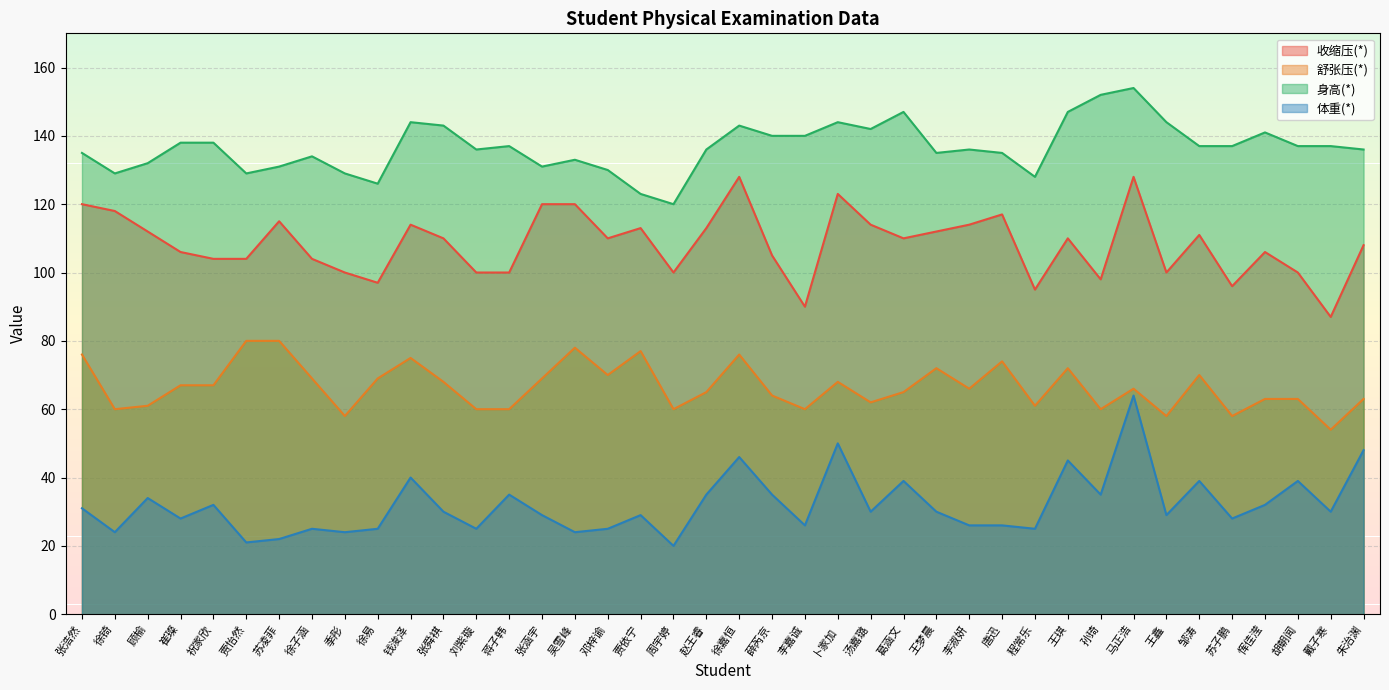

Where is 身高(*) nearest to the value 137?

蒋子韩